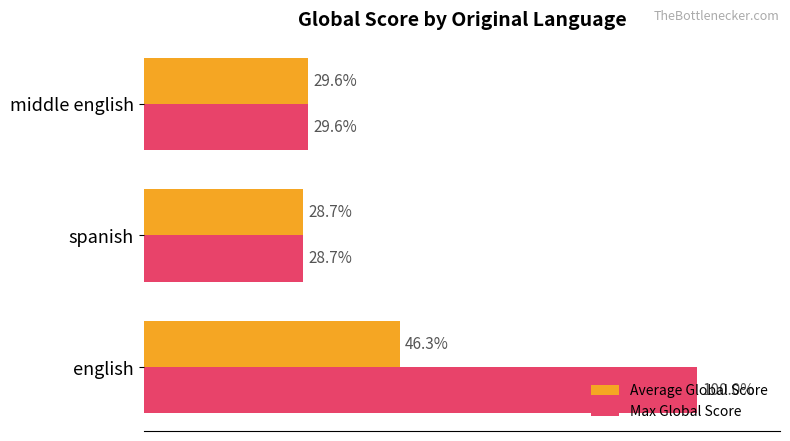

Is the value of Max Global Score at english greater than the value of Average Global Score at spanish?

Yes